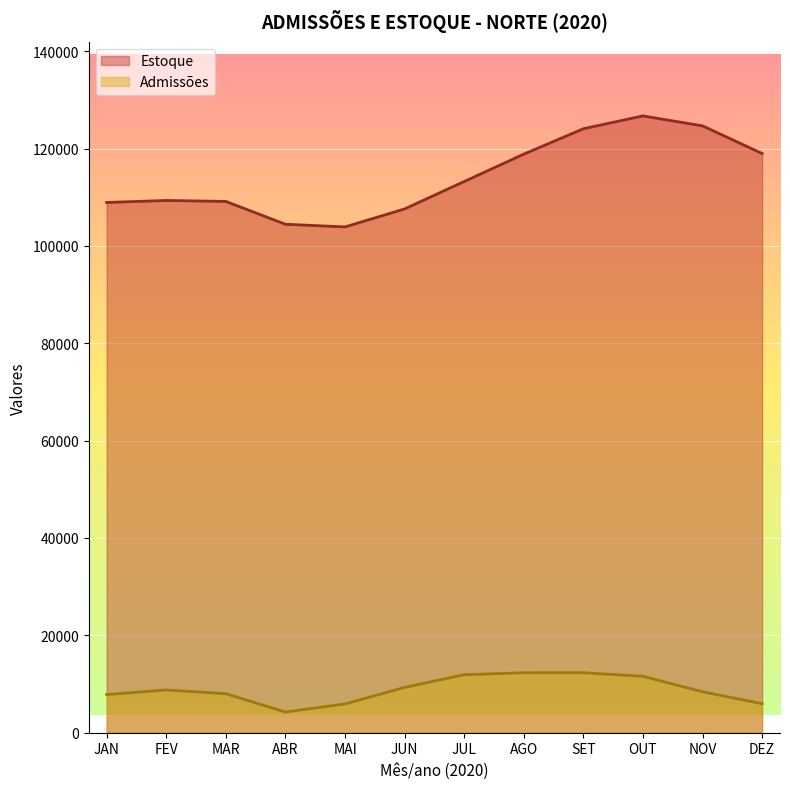

Rank the categories by Admissões value from highest to lowest.

SET, AGO, JUL, OUT, JUN, FEV, NOV, MAR, JAN, DEZ, MAI, ABR